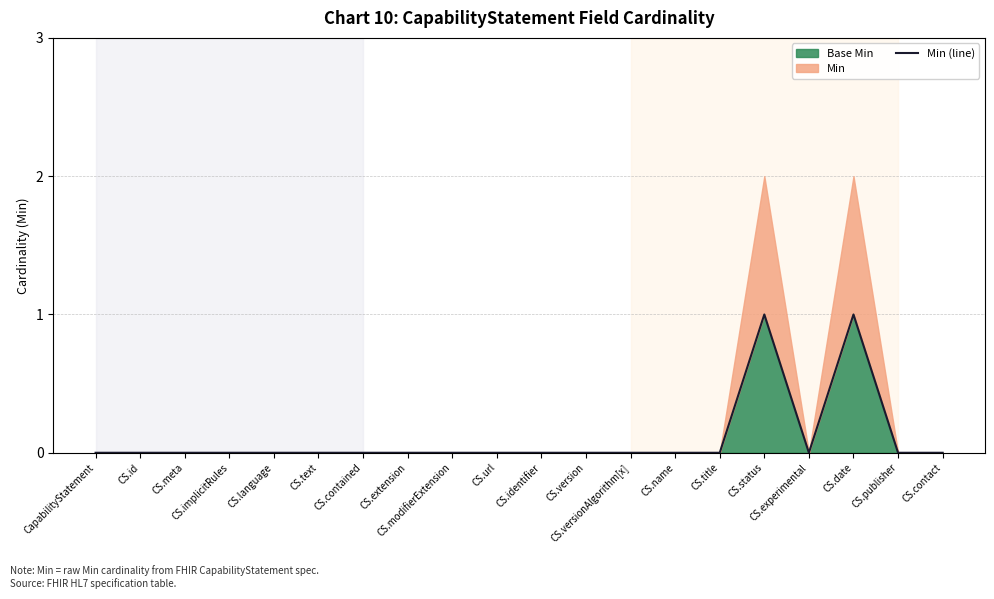

Count the number of values greater than 0.

2